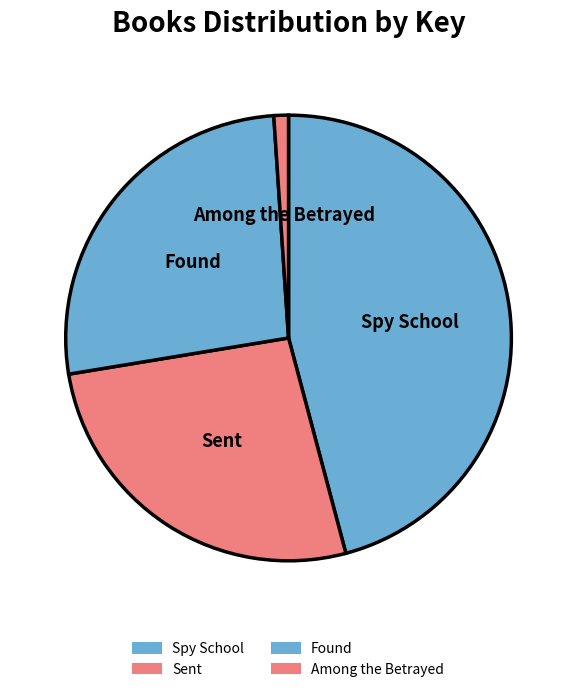

Does Sent account for over 50% of the chart?

No